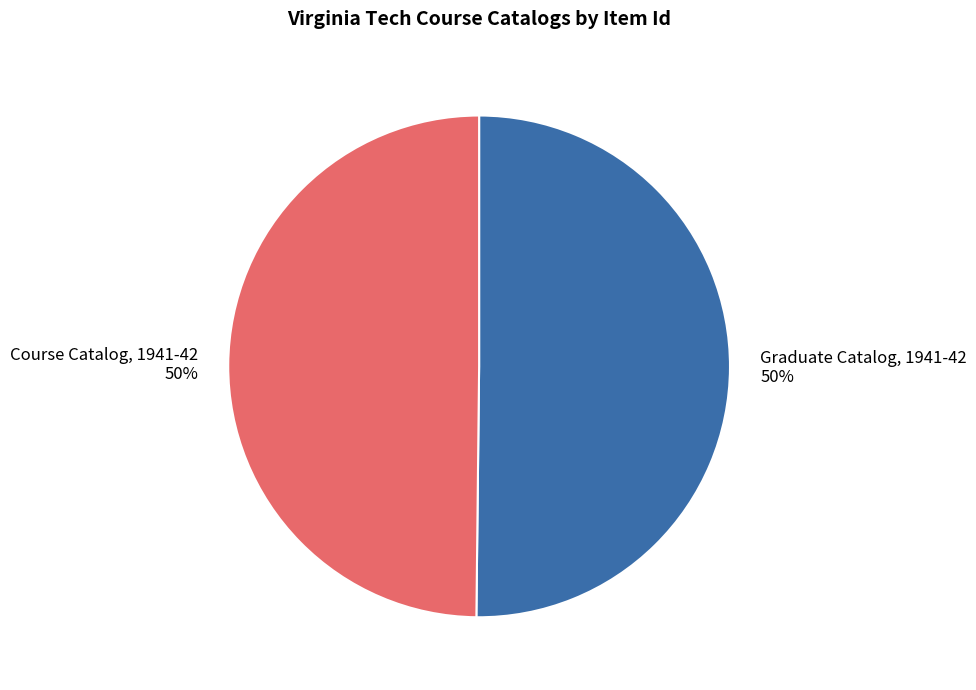

What is the ratio of the value at Course Catalog, 1941-42 to the value at Graduate Catalog, 1941-42?

1.0